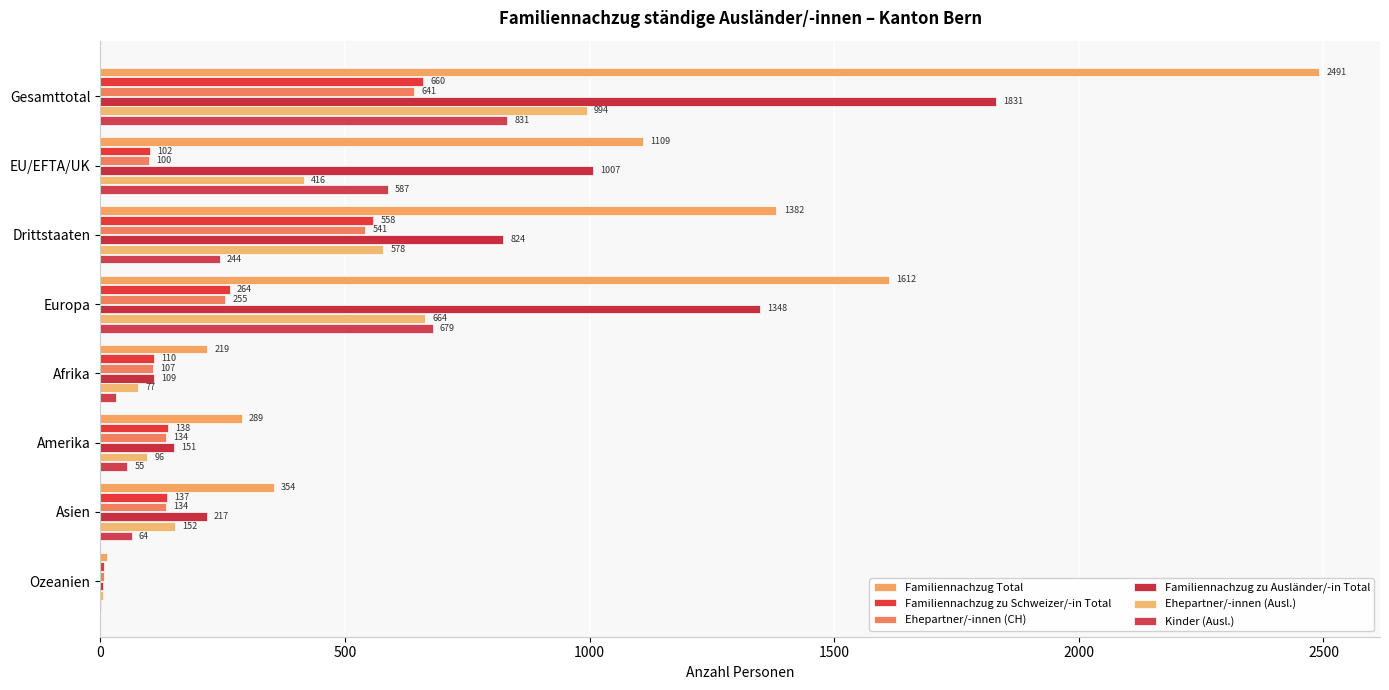

How many distinct data groups are displayed?

6